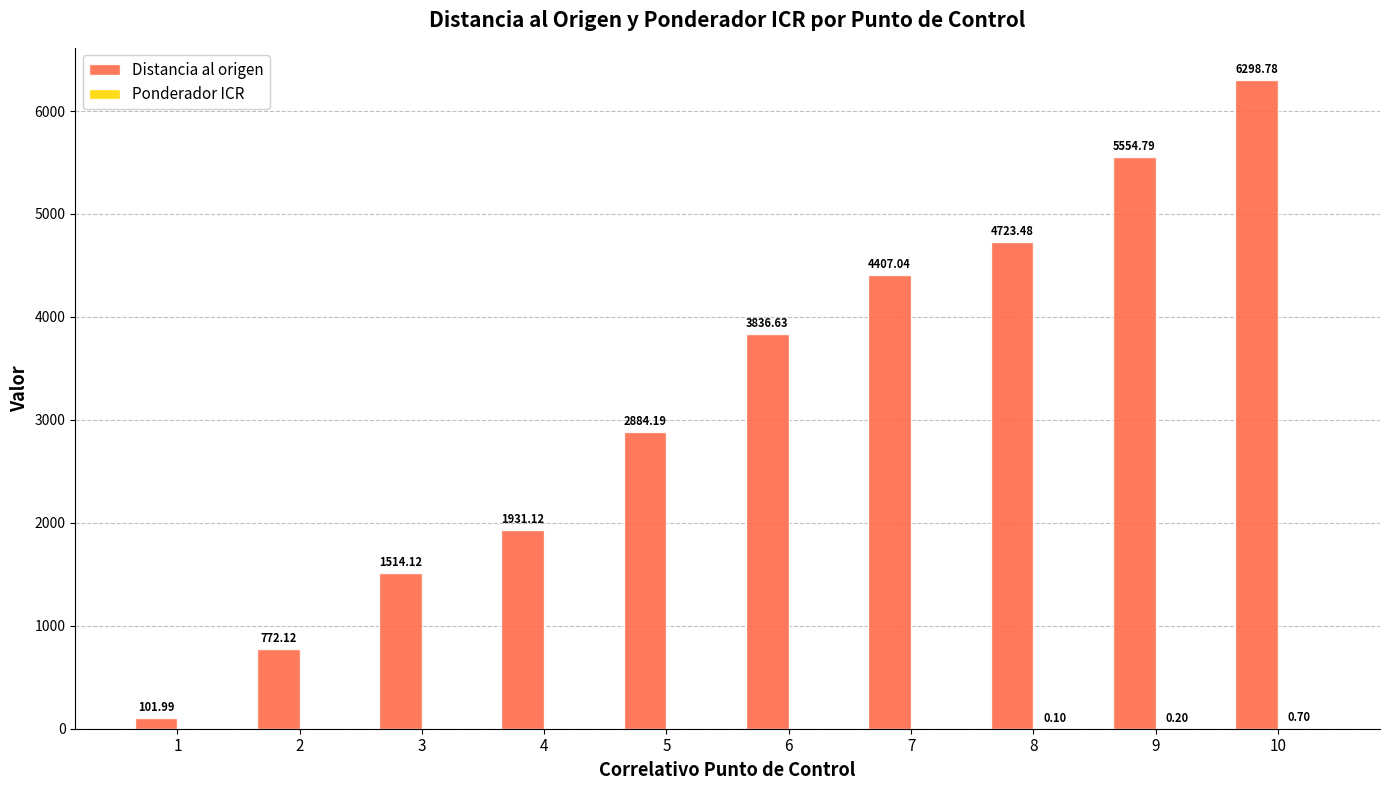

What is the sum of all Distancia al origen values?

32024.3